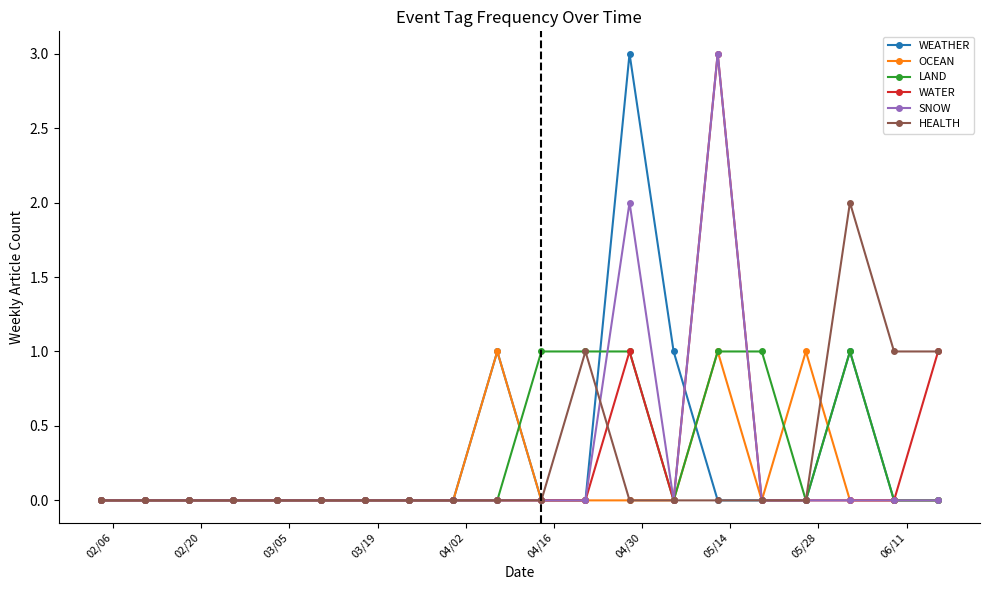

How many lines are shown in the chart?

6